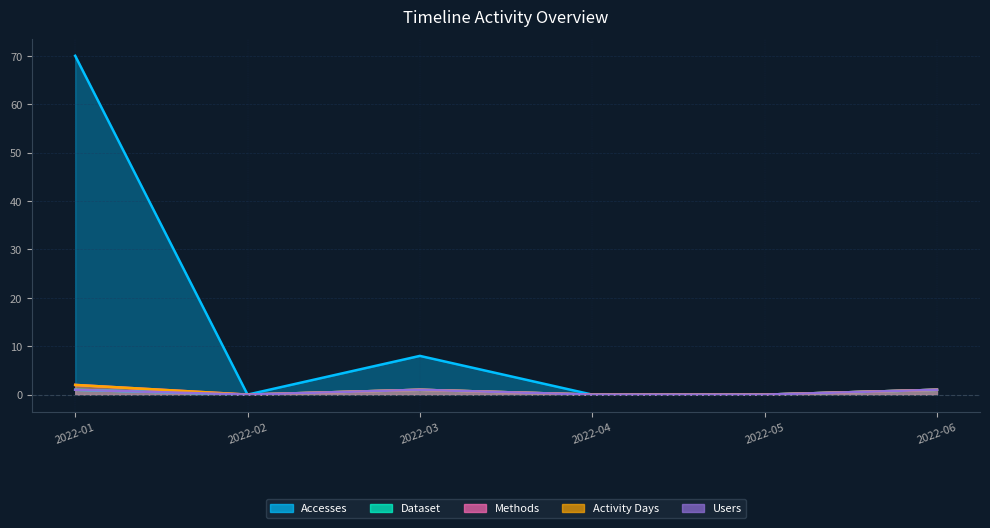

In Methods, how many points are higher than both neighbors (excluding endpoints)?

1